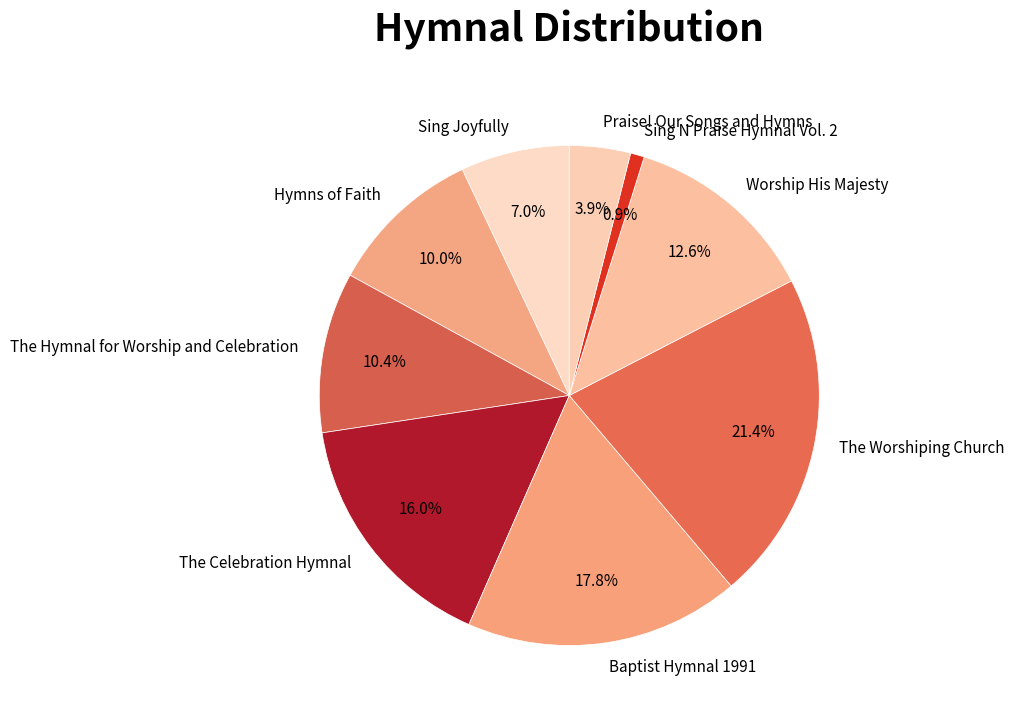

To the nearest percent, what is the average slice percentage?

11%